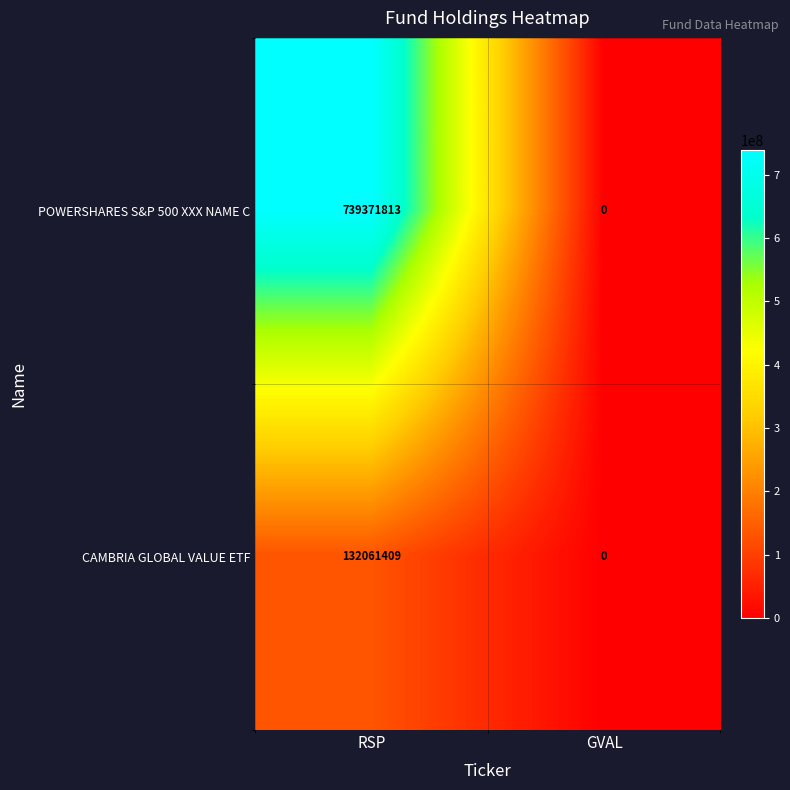

List the series in order of their overall mean, highest first.

POWERSHARES S&P 500 XXX NAME C, CAMBRIA GLOBAL VALUE ETF